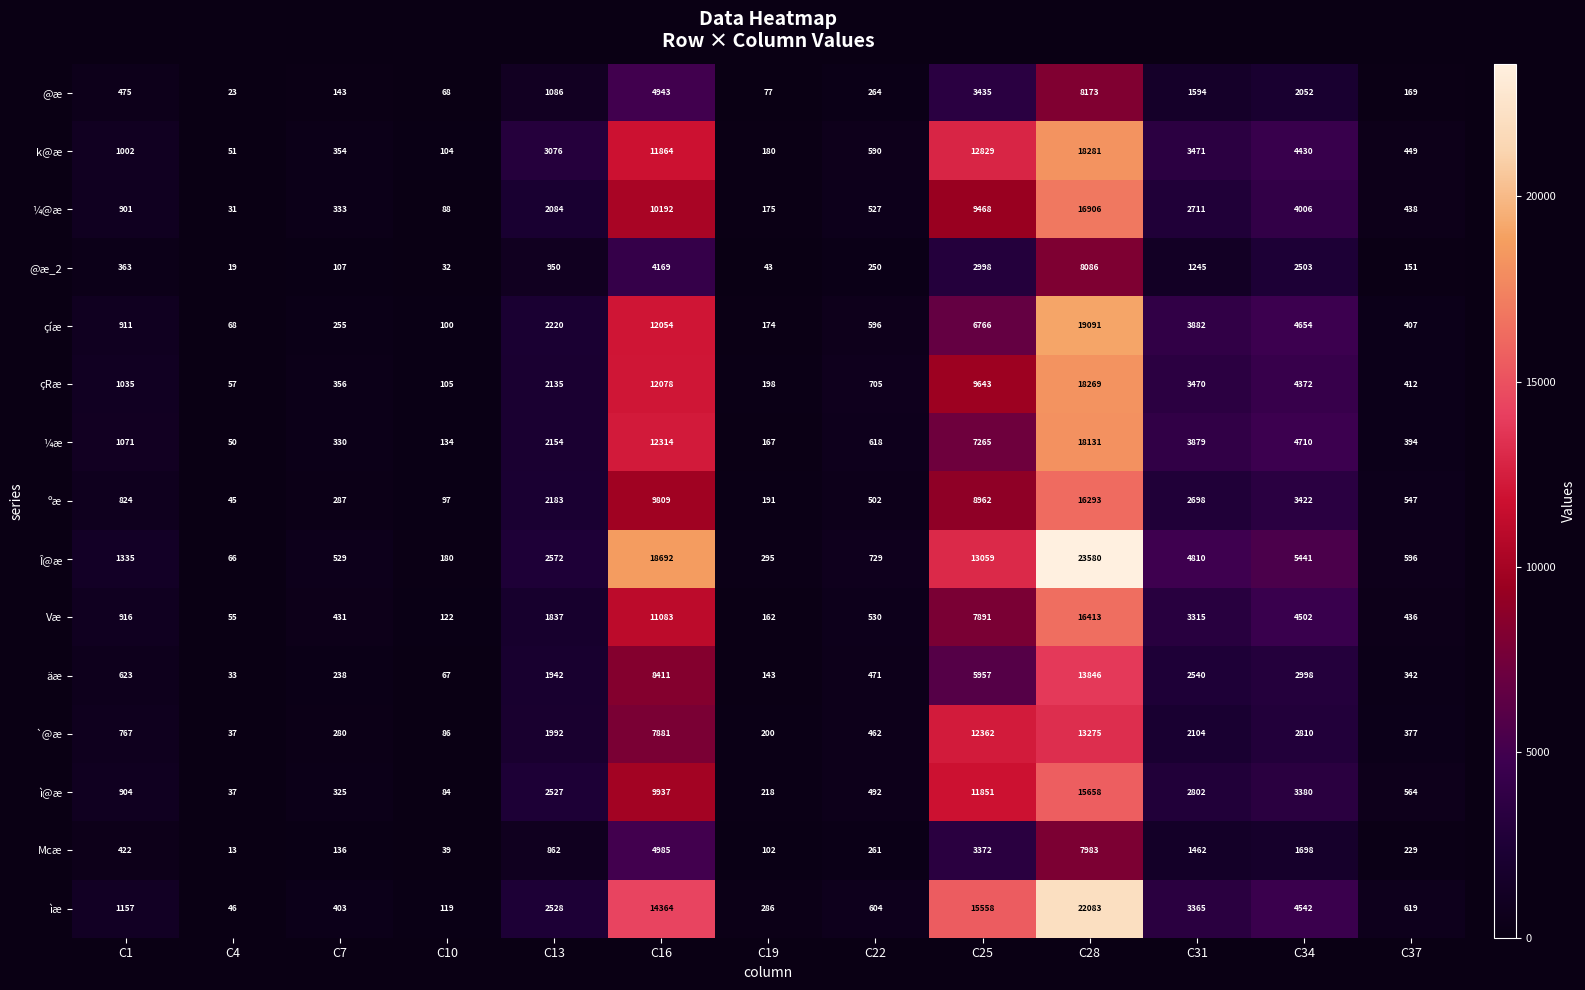

What is the total value across all series at C7?

4507